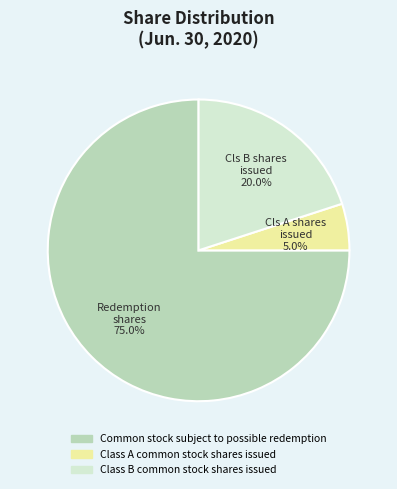

Is the sum of Class B common stock shares issued and Common stock subject to possible redemption greater than half?

Yes